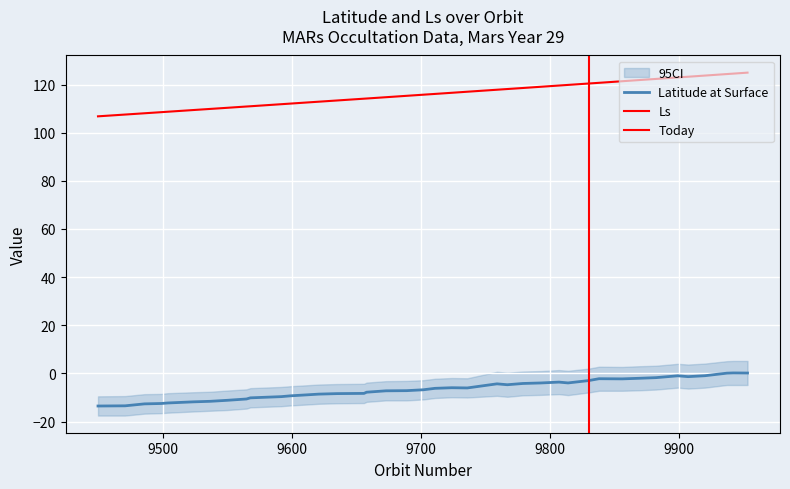

What is the sum of all Latitude at Surface values?

-258.4